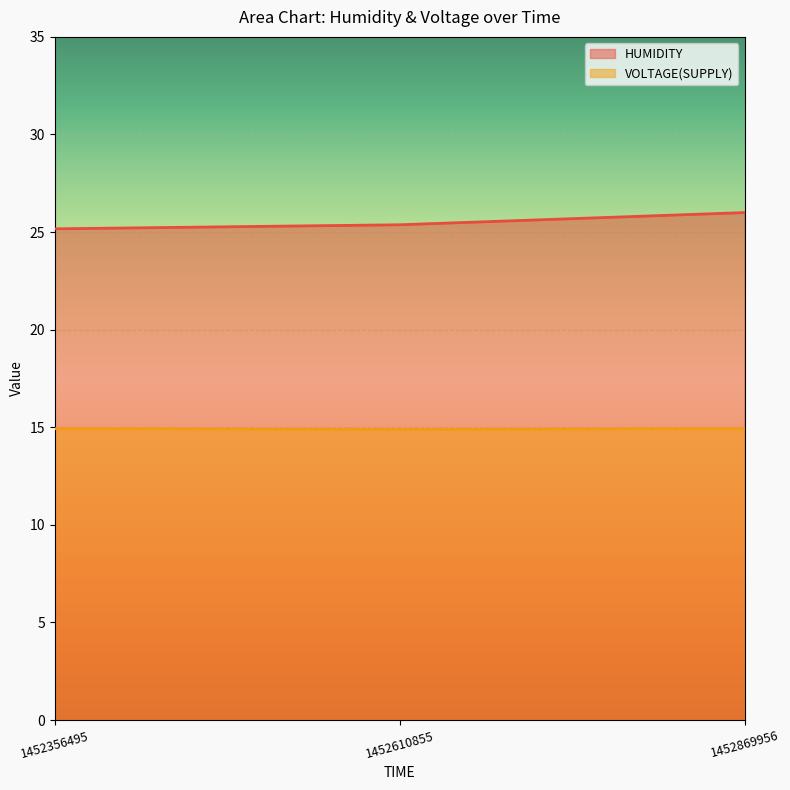

Reading right to left, transcribe all the data shown in this chart.

HUMIDITY: 1452869956=26.0	1452610855=25.4	1452356495=25.2
VOLTAGE(SUPPLY): 1452869956=14.9	1452610855=14.9	1452356495=14.9